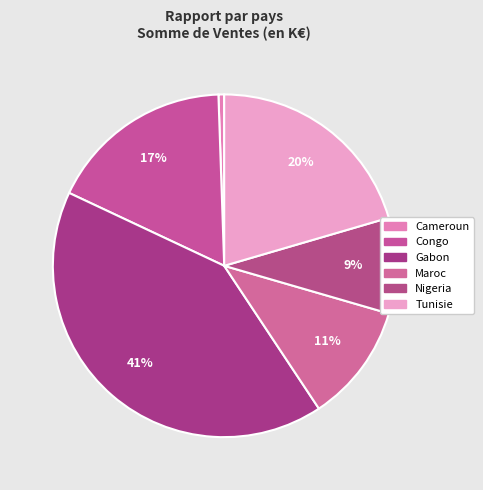

Count the number of slices in the pie.

6